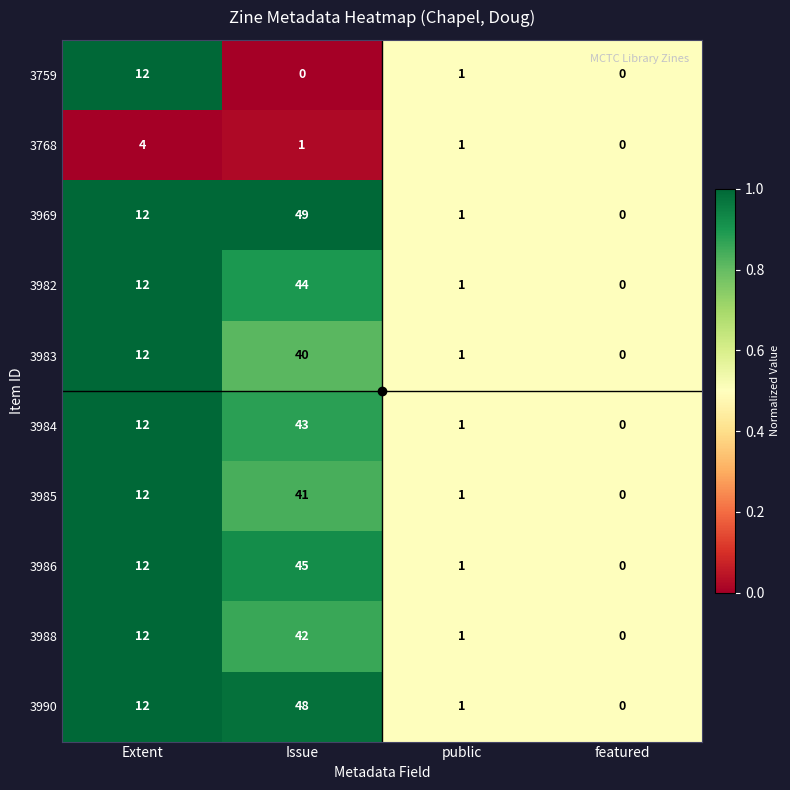

Which series changed the most between Extent and Issue?

3969